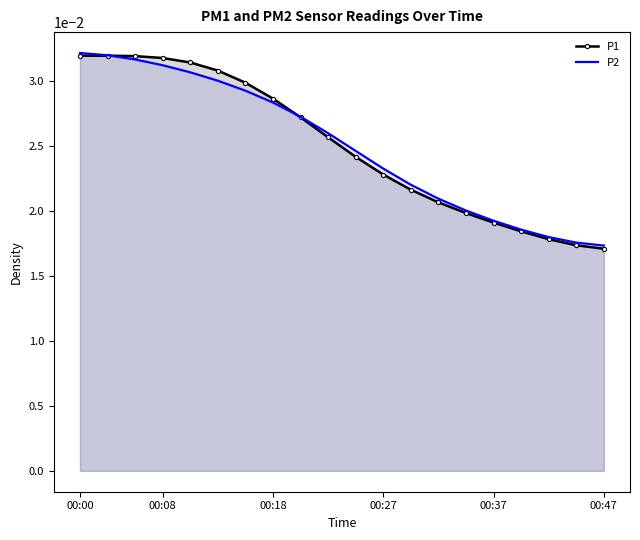

List the series in order of their peak value, lowest first.

P1, P2